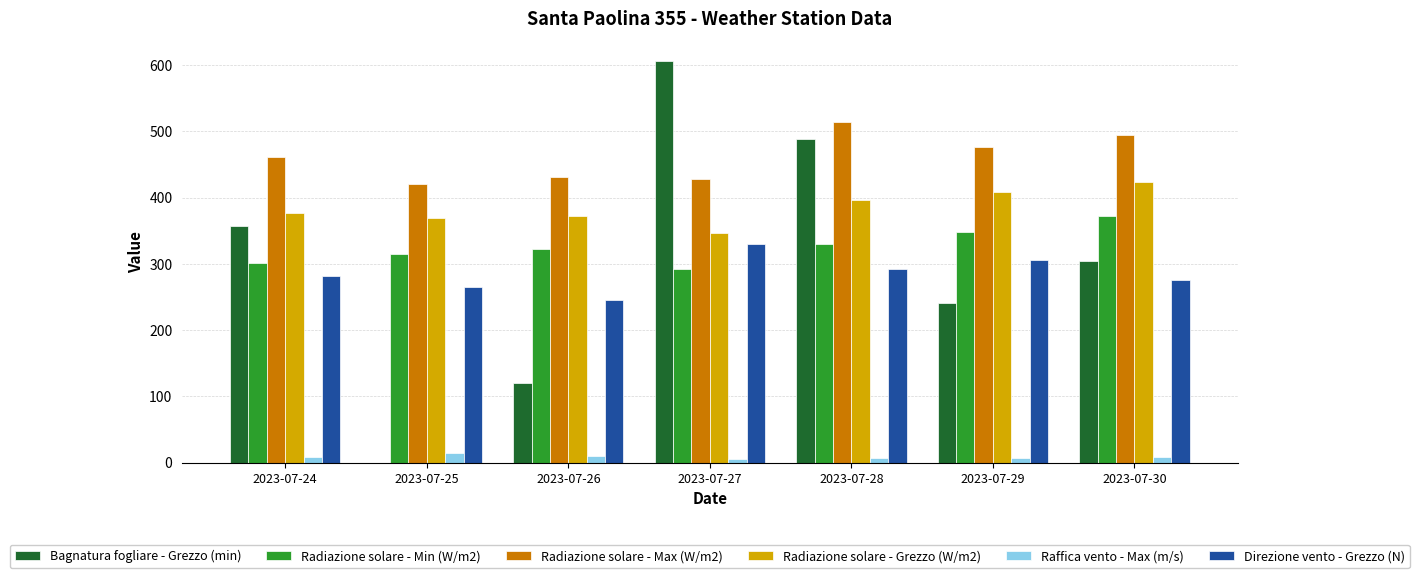

The value of Bagnatura fogliare - Grezzo (min) at 2023-07-29 is 353.5. True or false?

False